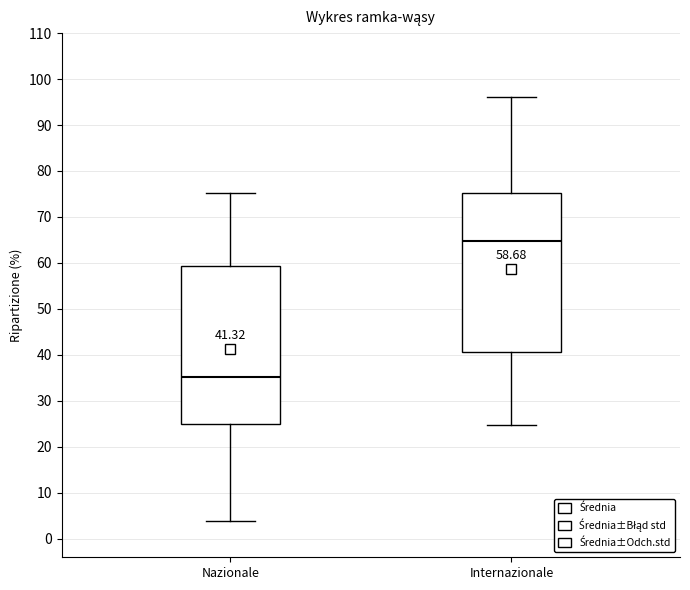

Which box has the lowest median line?

Nazionale